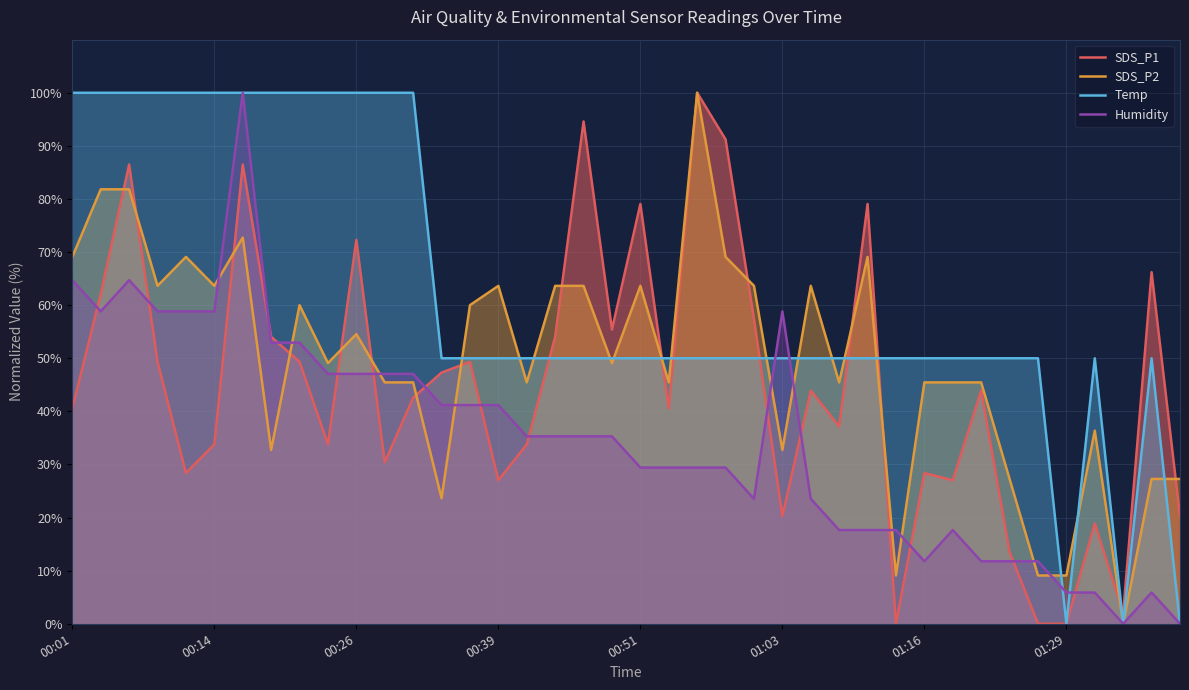

Rank the series by their average value, from lowest to highest.

Humidity, SDS_P1, SDS_P2, Temp